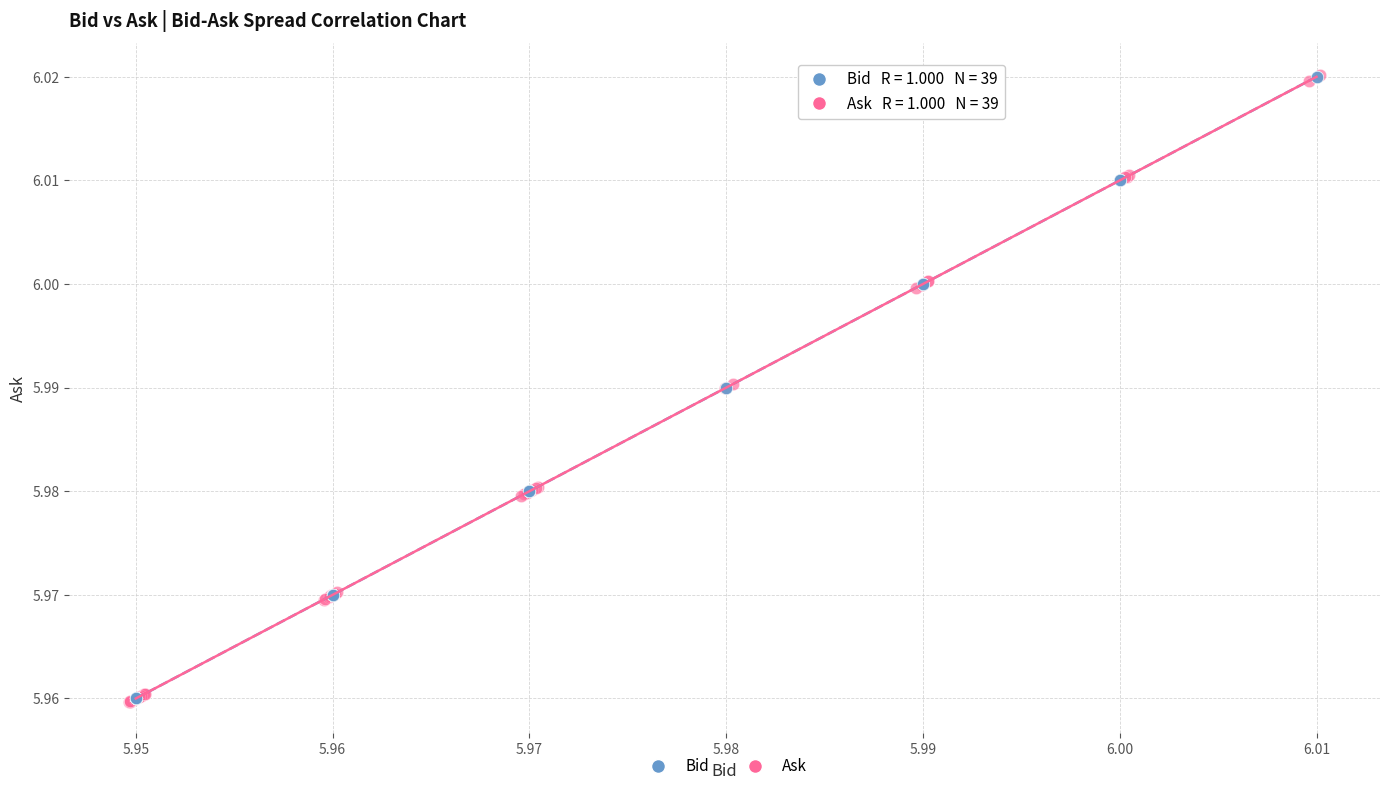

What are all the series names shown in the legend?

Bid, Ask